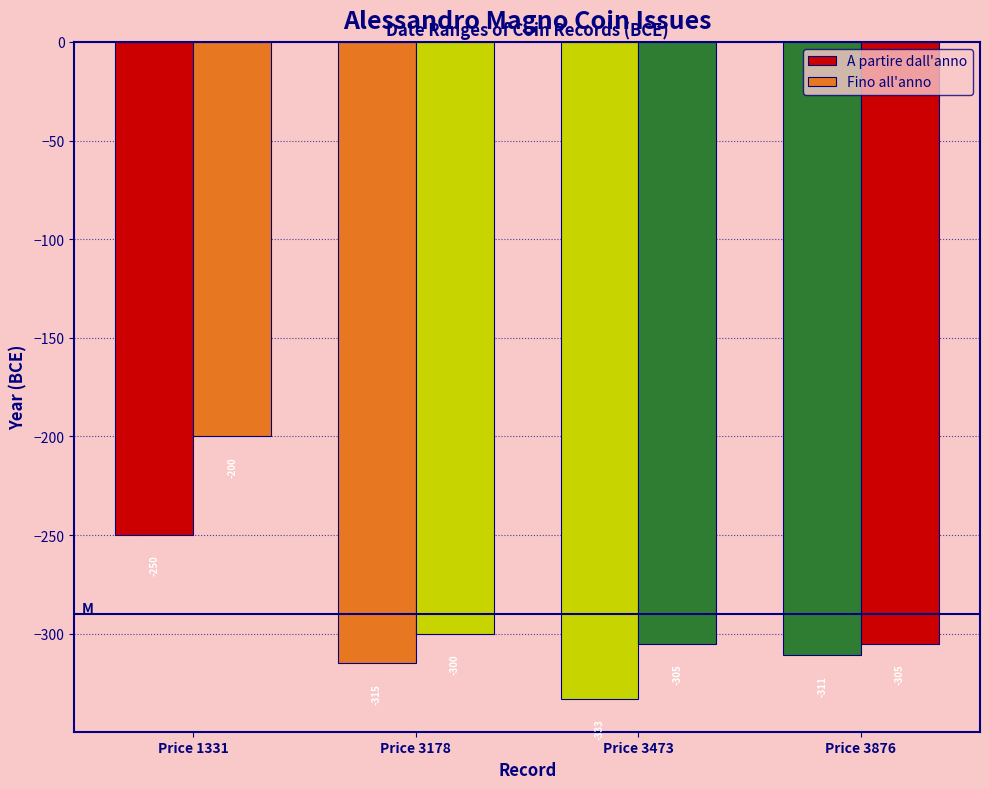

List the labels in order of A partire dall'anno value, smallest first.

Price 3473, Price 3178, Price 3876, Price 1331